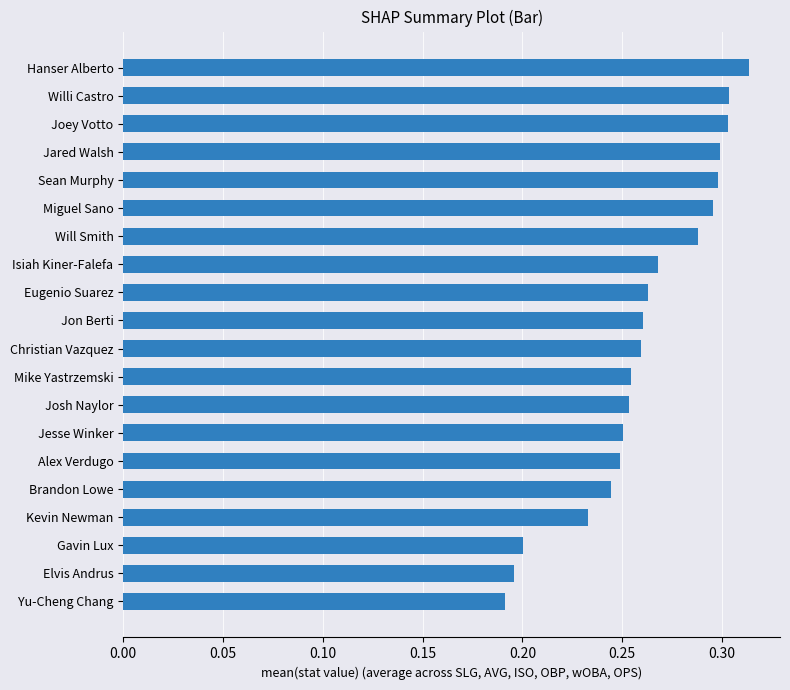

Between Christian Vazquez and Willi Castro, which is larger?

Willi Castro